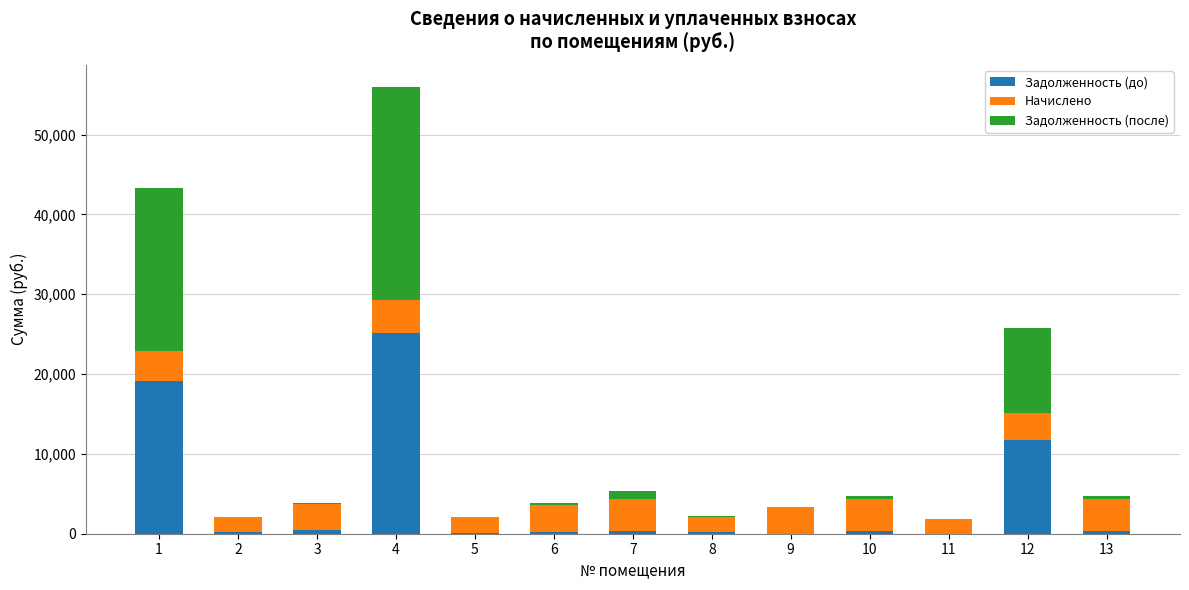

Are the bars horizontal?

No